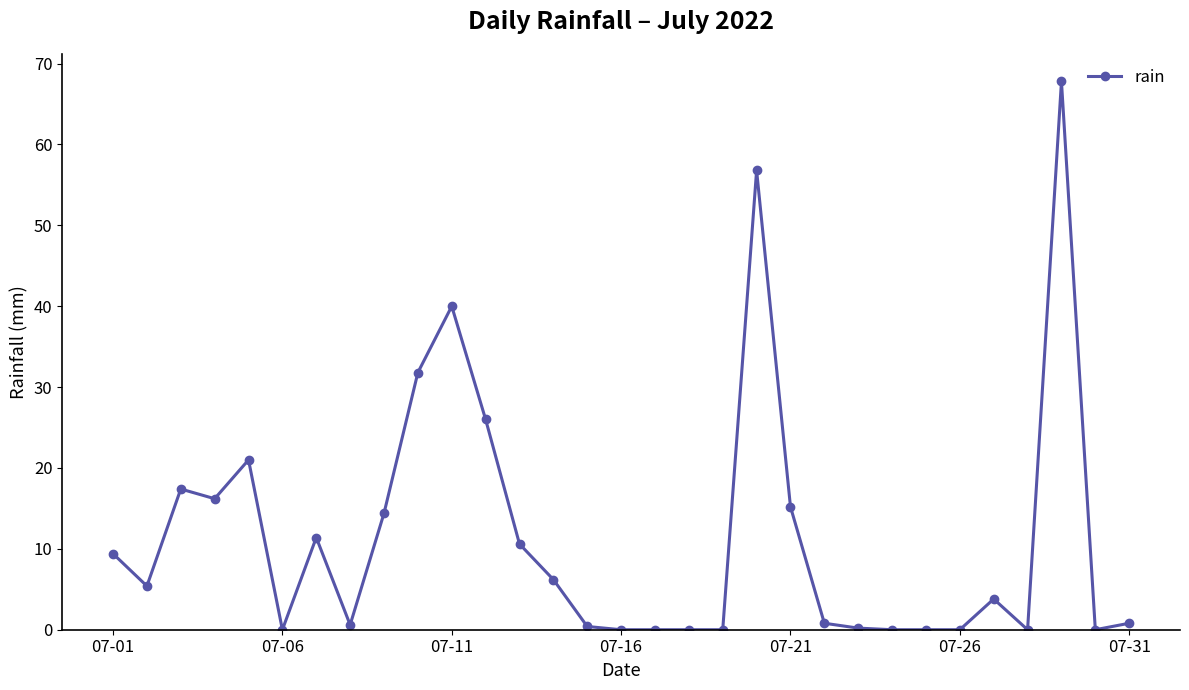

What is the greatest value displayed?

67.8